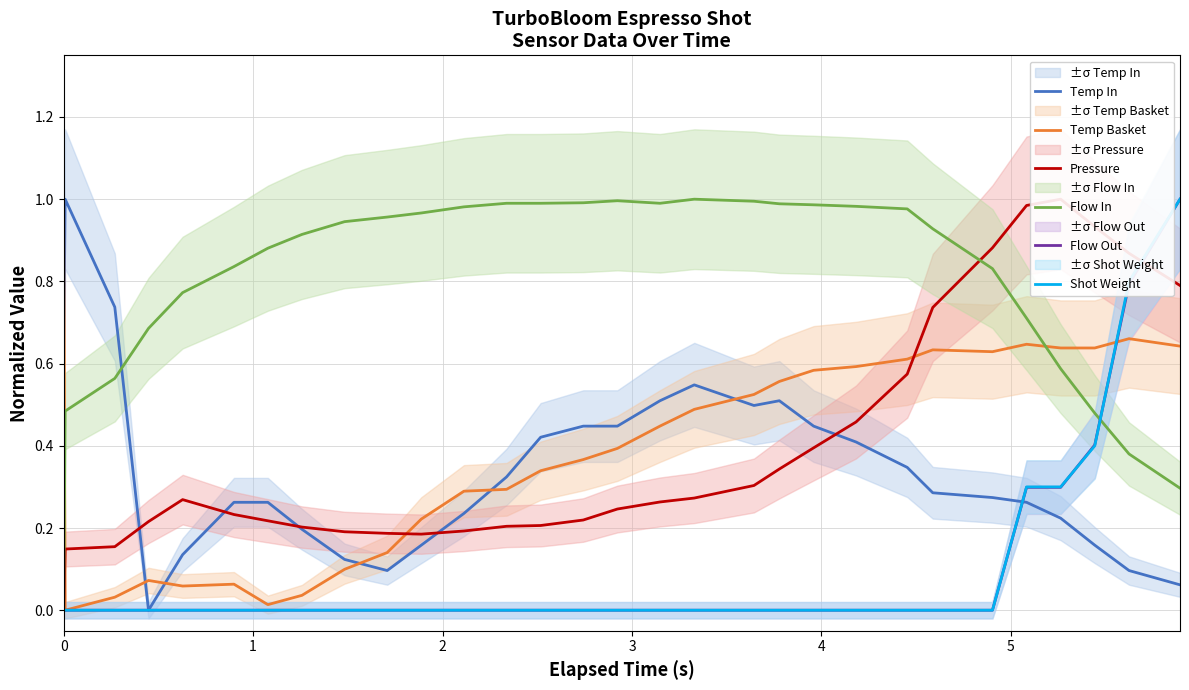

At which label does Temp In reach its minimum?

3